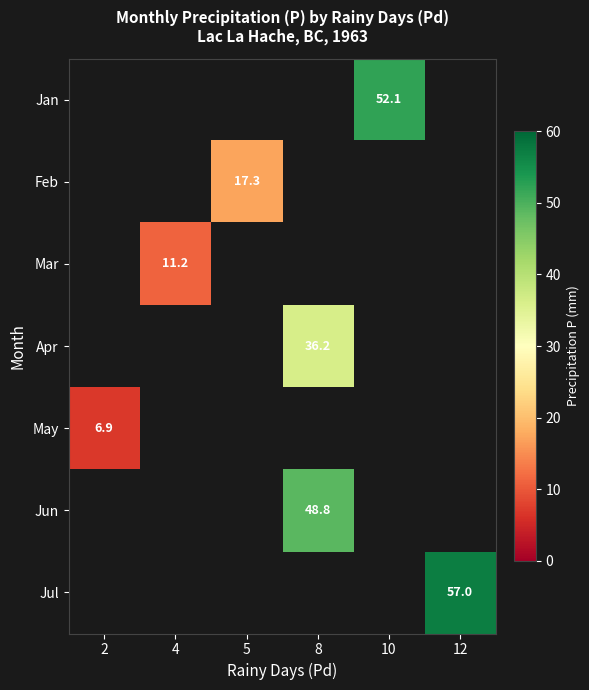

Which series has the widest spread of values?

May